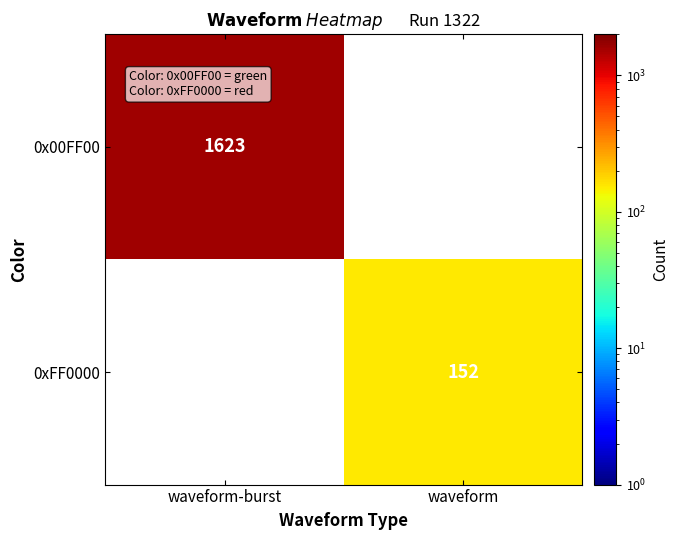

The 0x00FF00 series shows 1623 at waveform-burst. True or false?

True